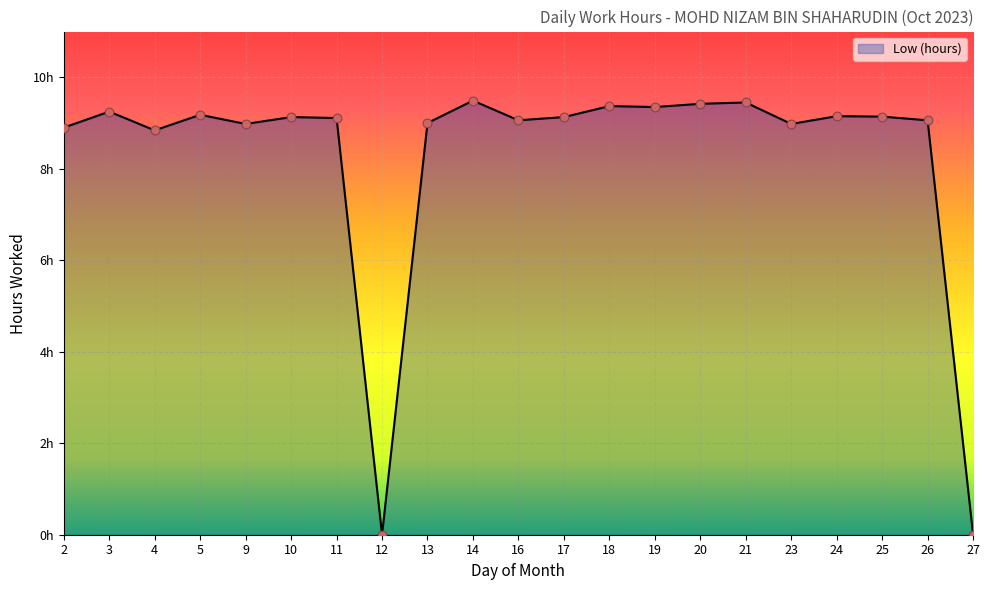

Does the chart have visible grid lines?

Yes